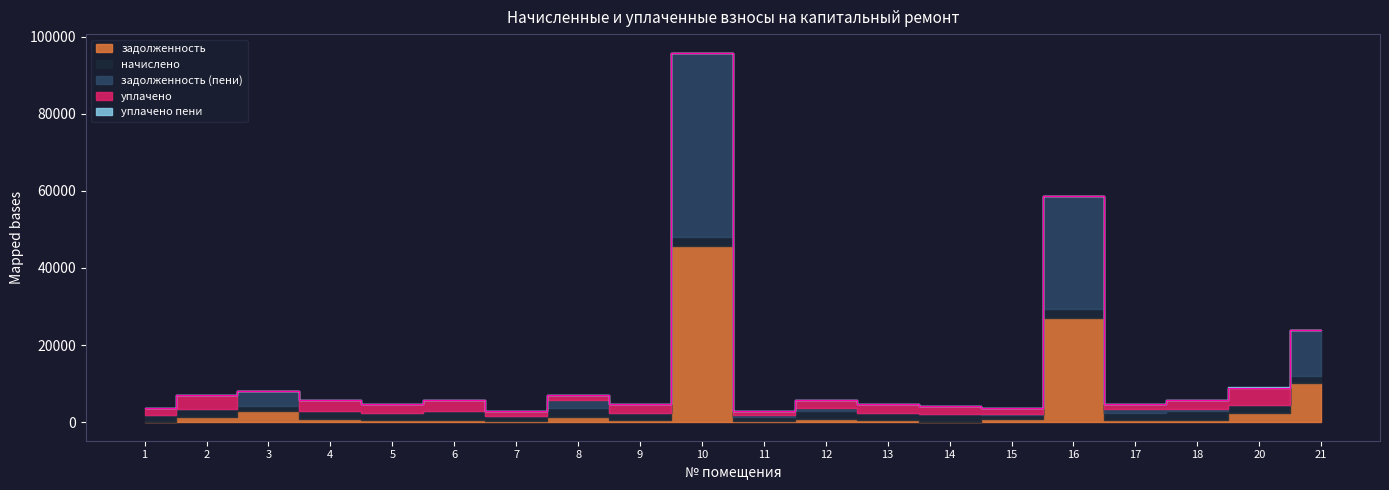

True or false: уплачено пени has a value of 0.0 at 16.

True